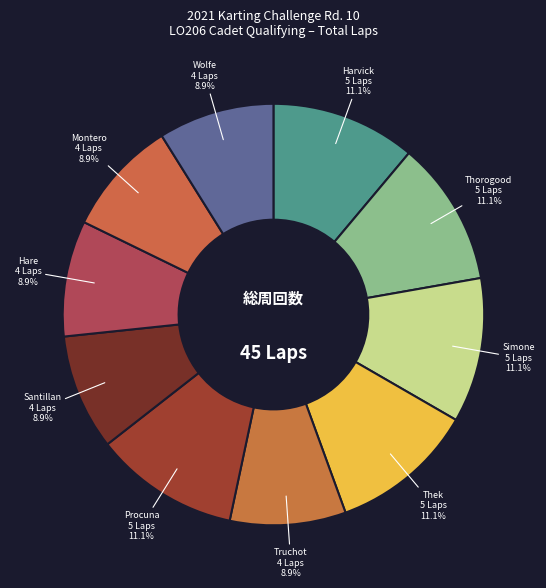

Count the number of slices in the pie.

10